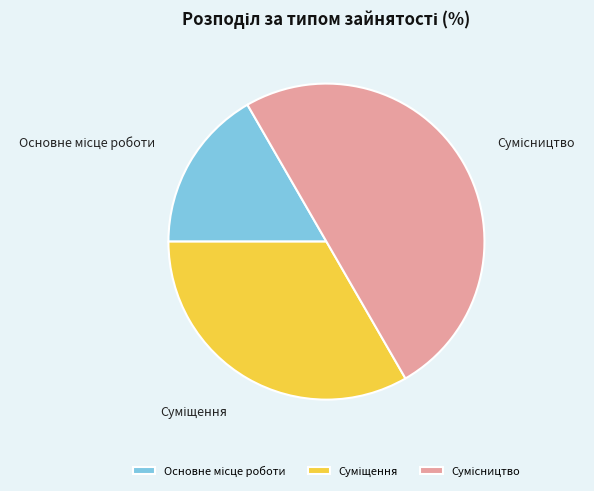

To the nearest percent, what is the average slice percentage?

33%